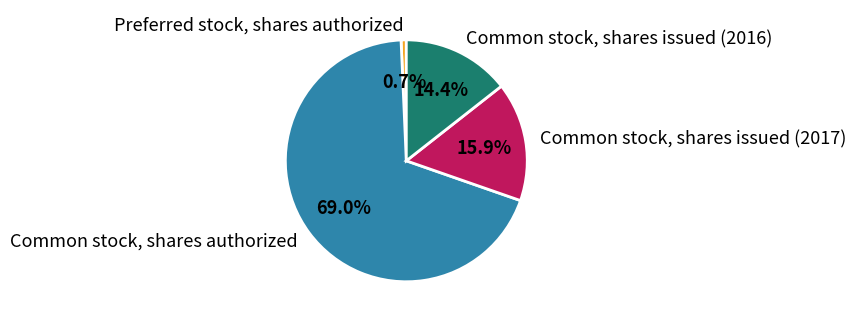

The Common stock, shares issued (2017) slice represents 26% of the pie. True or false?

False